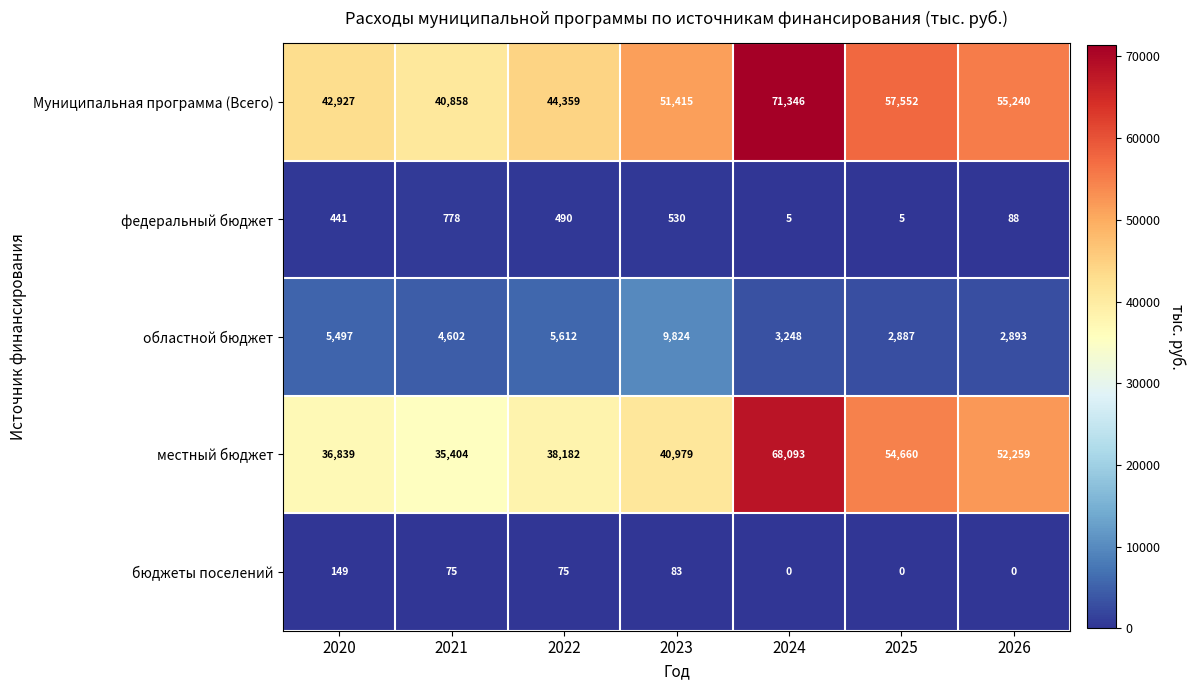

Which series has the widest spread of values?

местный бюджет